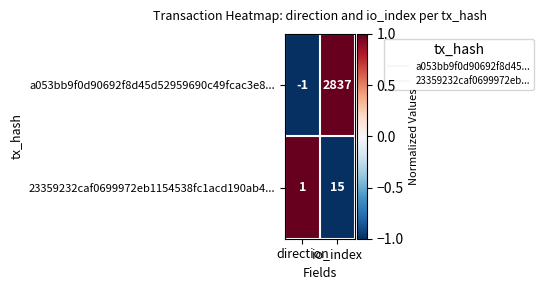

What is the maximum value shown in the chart?

2837